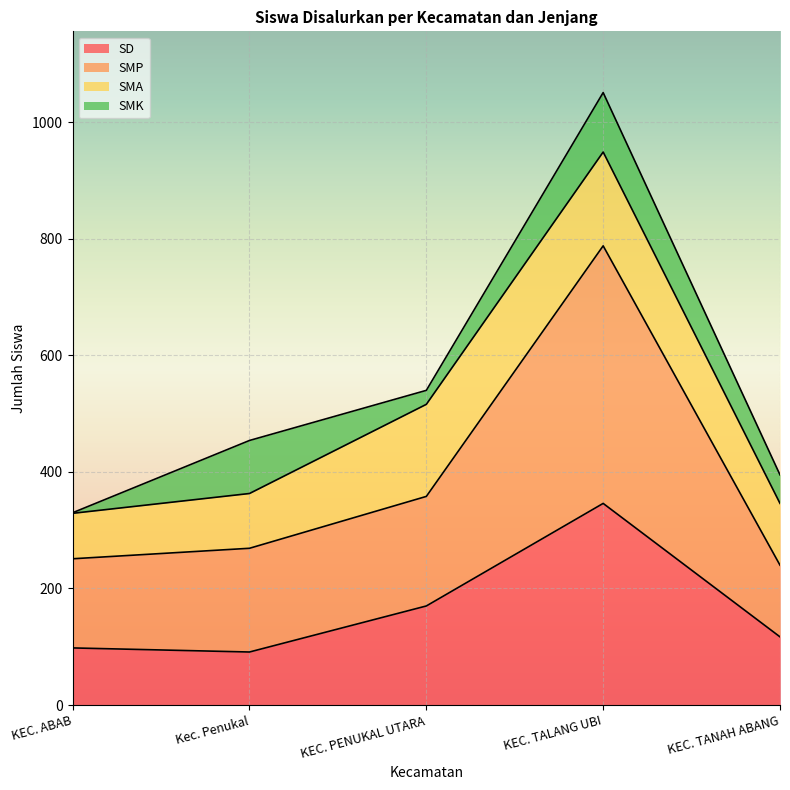

What is the total value across all series at KEC. TALANG UBI?

1051